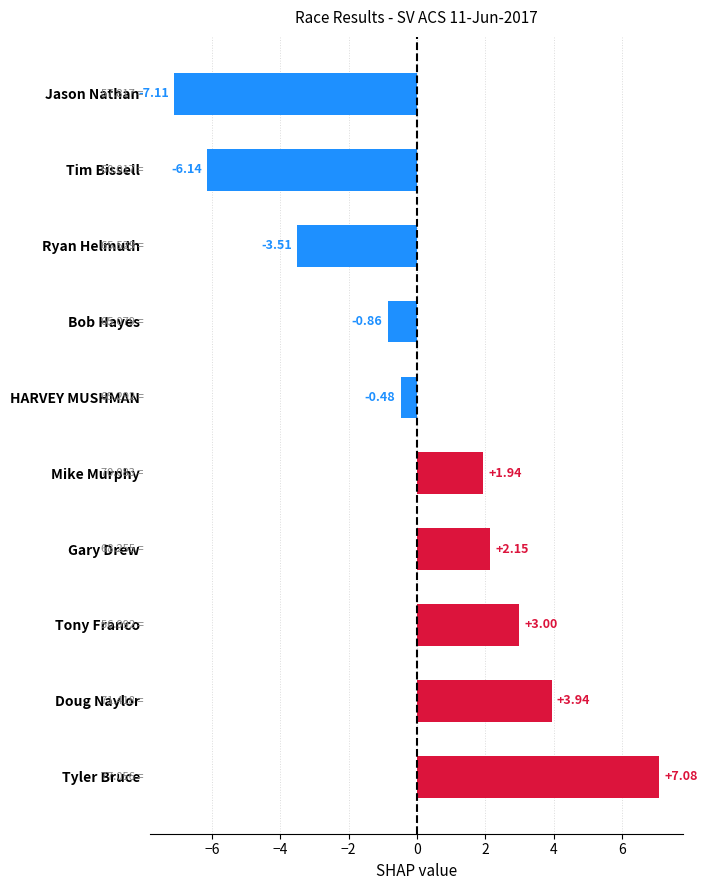

How many values exceed 1?

5